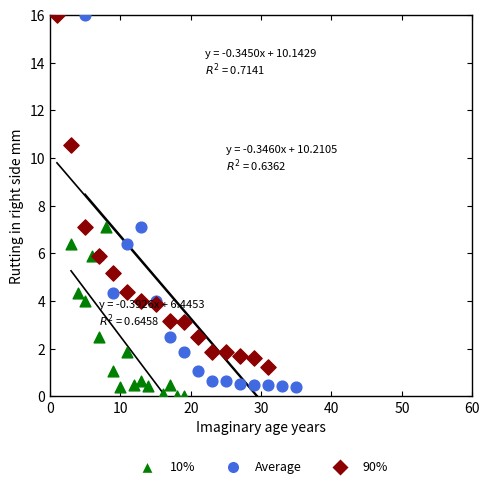

What are all the series names shown in the legend?

10%, Average, 90%